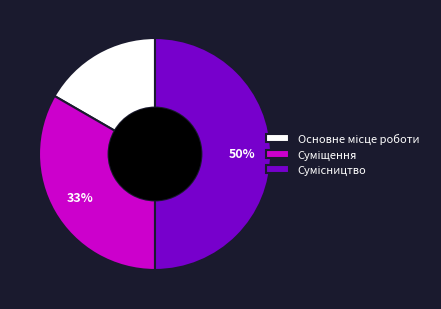

To the nearest percent, what is the difference between the largest and smallest slice percentages?

33%